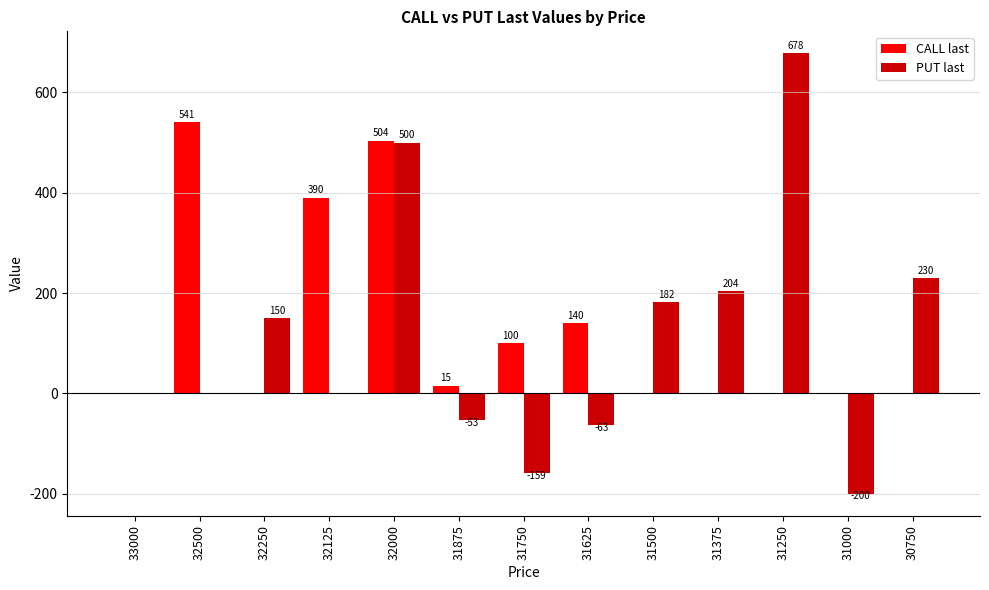

What is the sum of all CALL last values?

1690